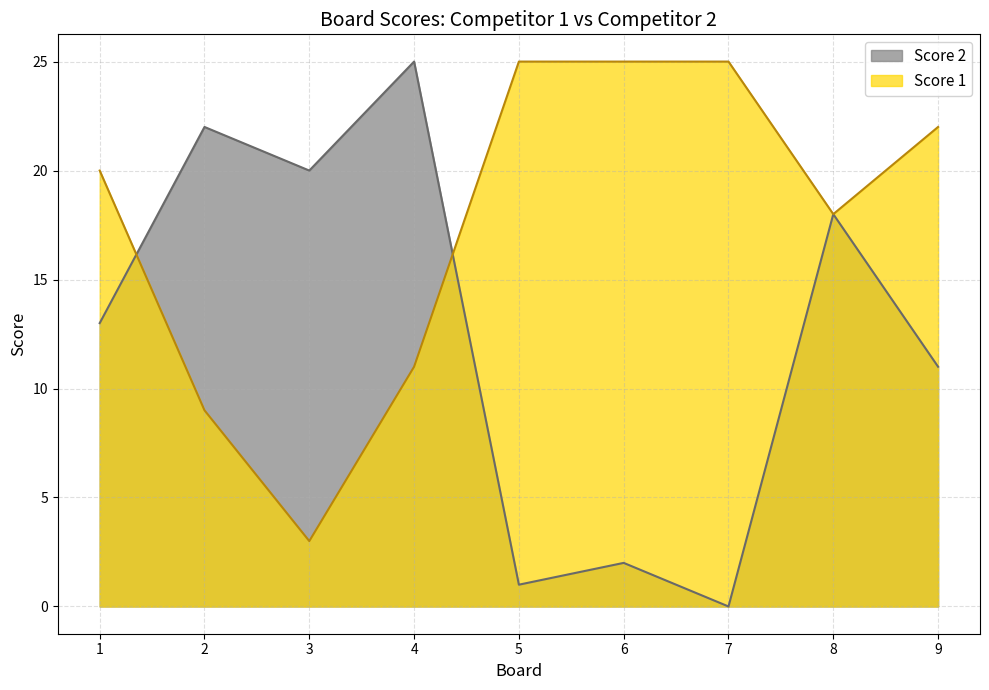

At which label does Score 2 first exceed 13?

2